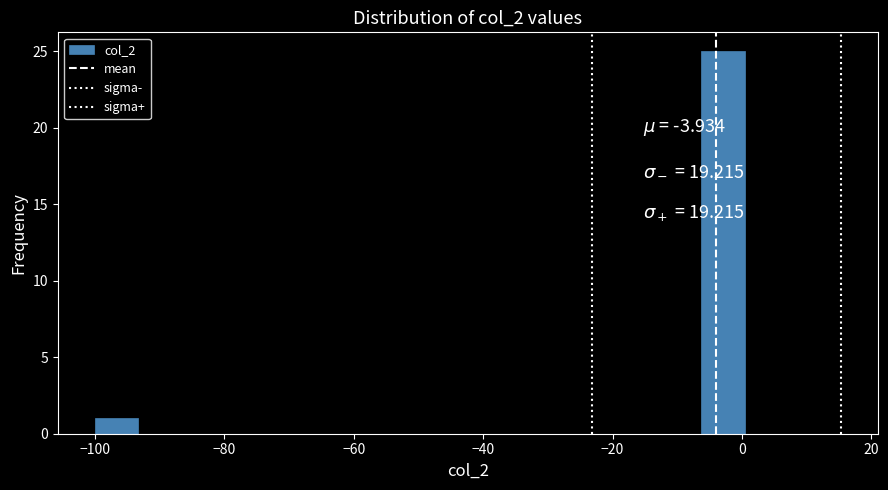

Read against the x-axis, roughly where is the centre of the tallest bar?

-2